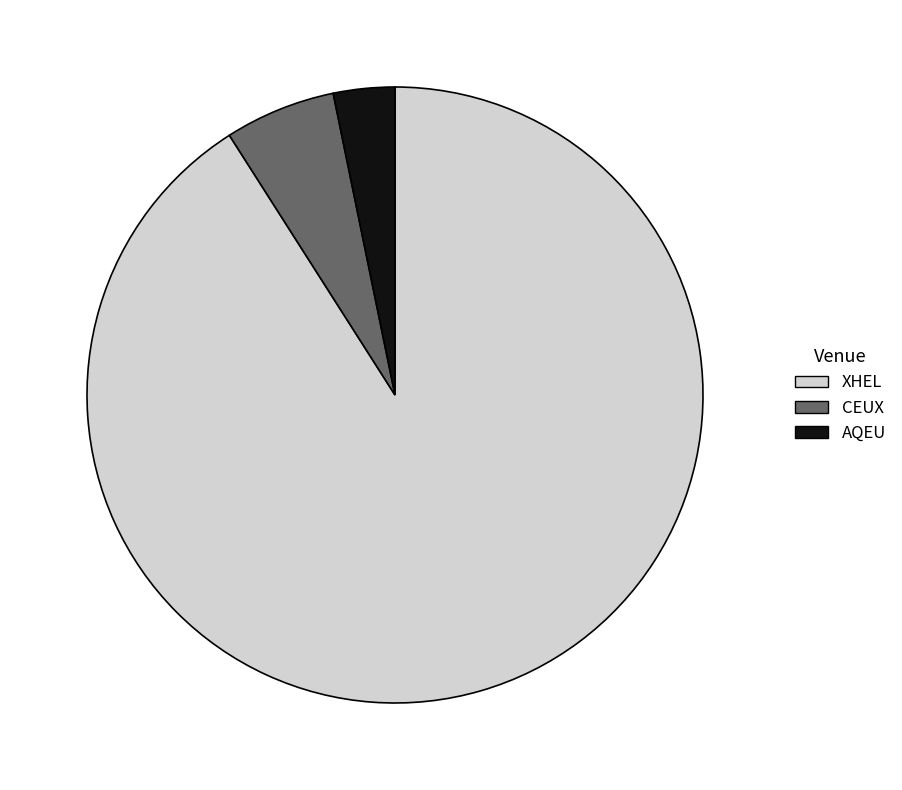

What is the majority slice?

XHEL